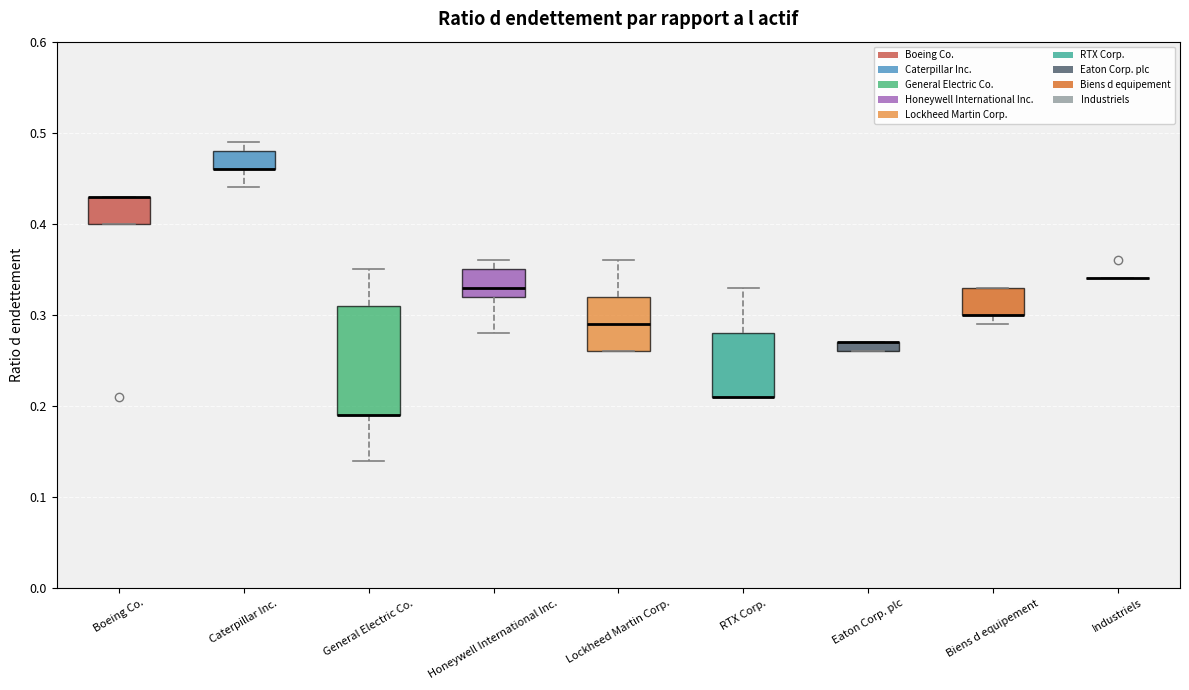

Which box is the tallest, from its lower edge to its upper edge?

General Electric Co.